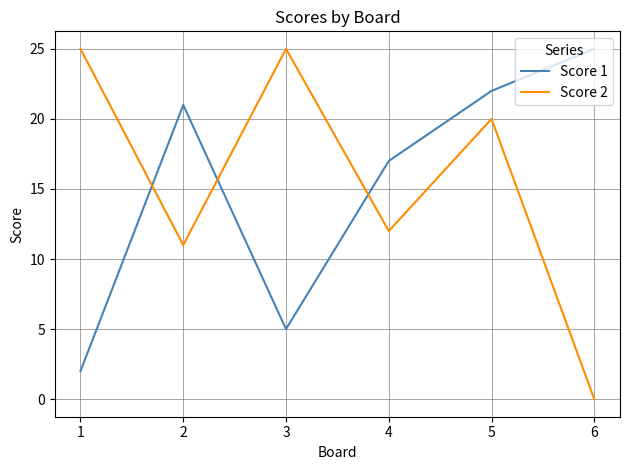

True or false: Score 1 has more than 2 points higher than both neighbors.

False